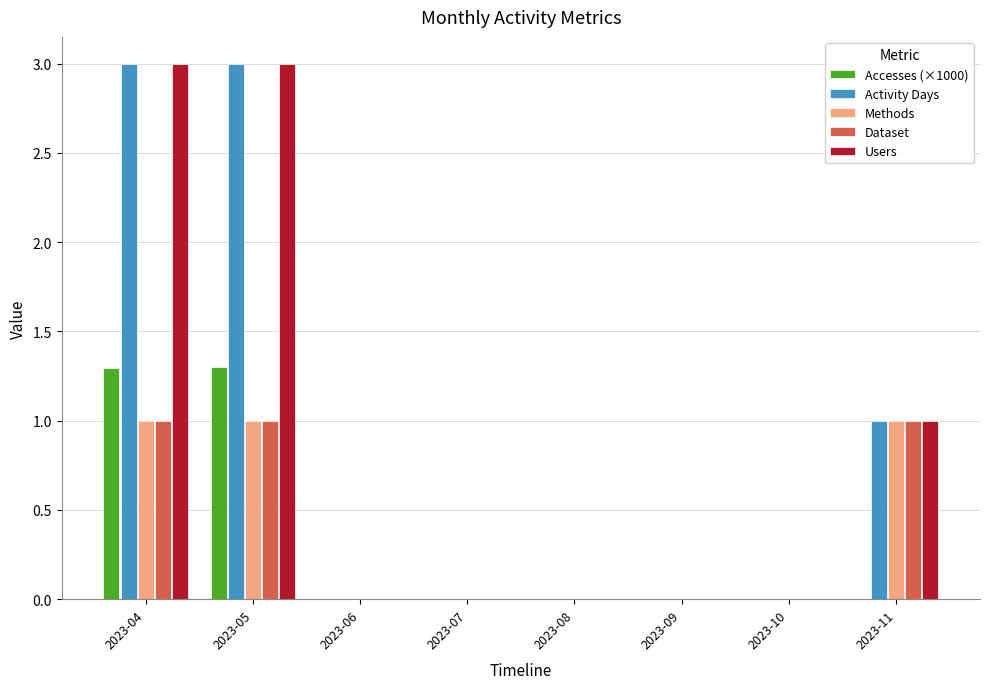

Is the value of Dataset at 2023-06 greater than the value of Users at 2023-05?

No